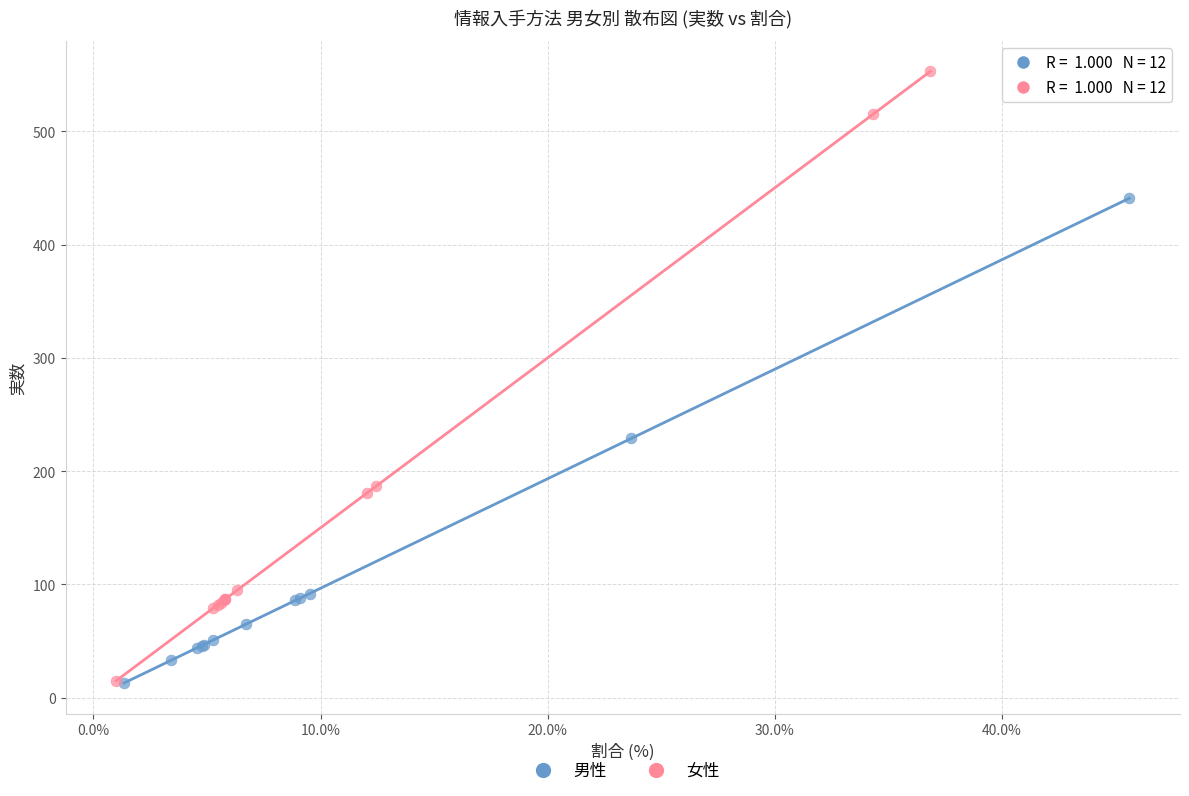

What are all the series names shown in the legend?

男性, 女性